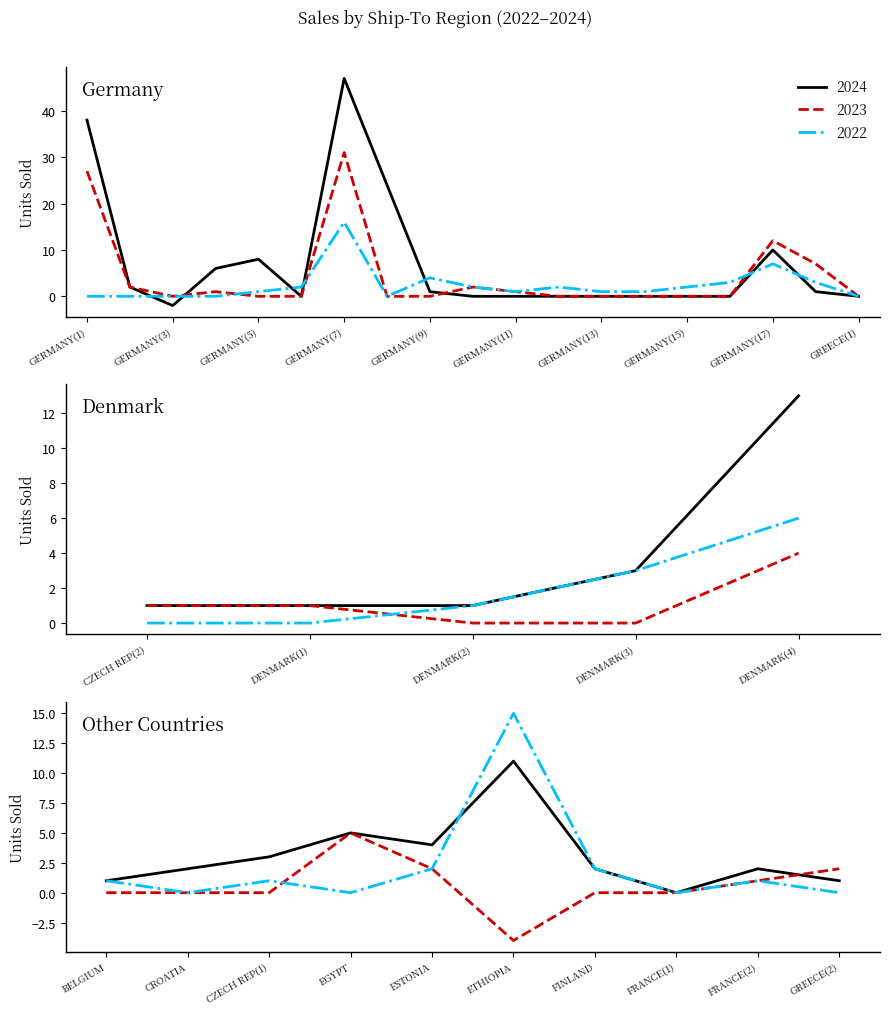

What is the greatest value displayed?

47